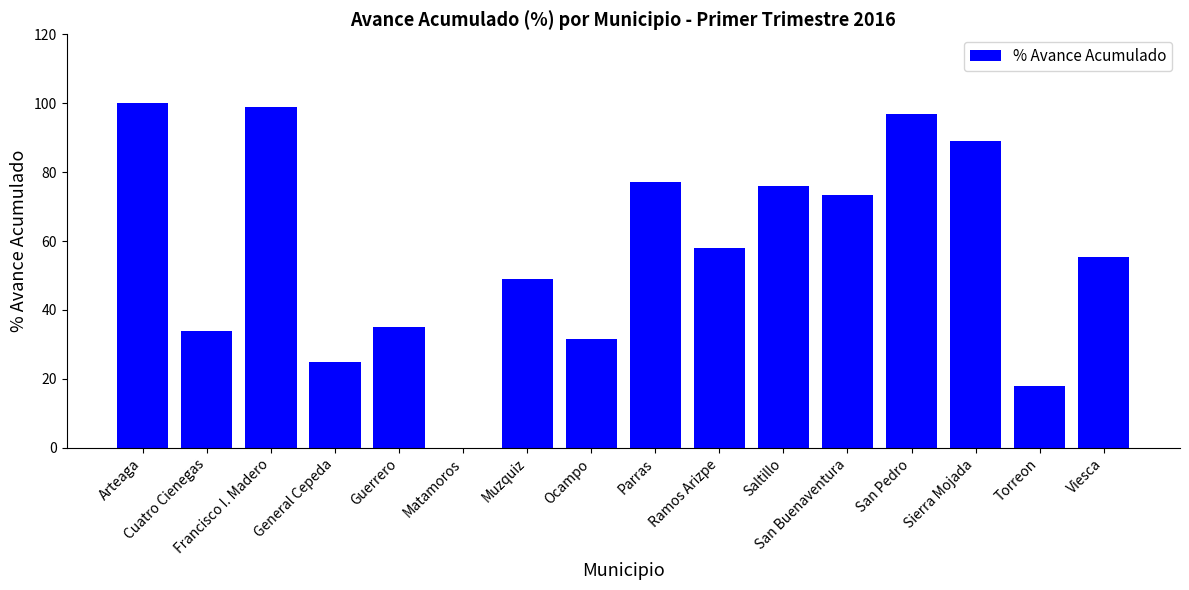

What is the sum of all values?

917.5